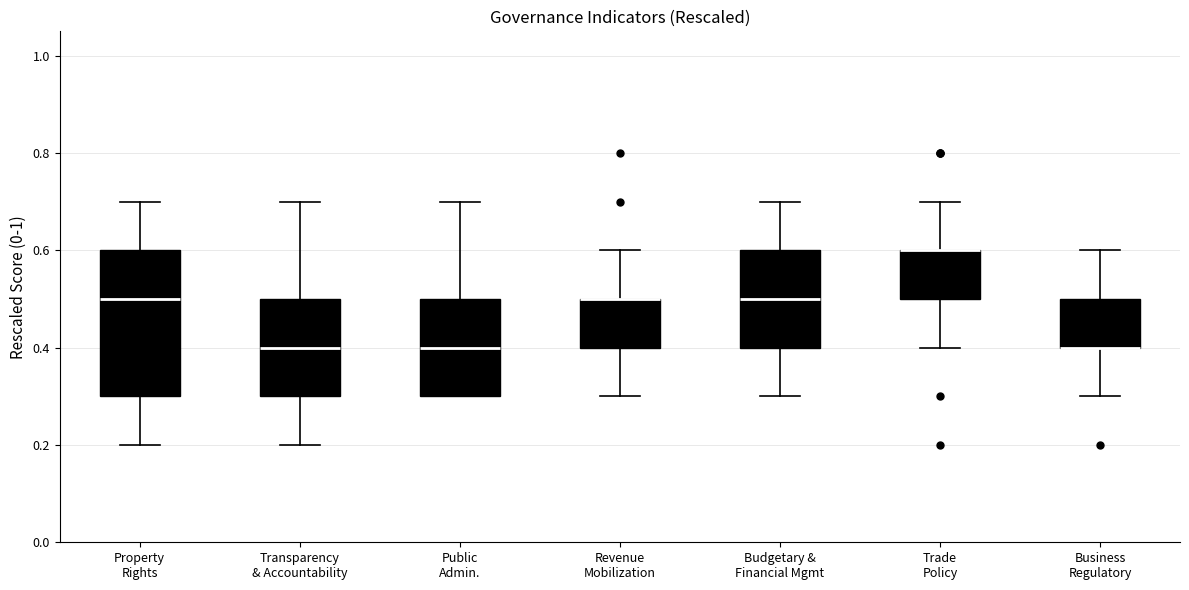

Reading left to right, transcribe this box plot: for each box, give where its median line is, the range the box spans, and where its two whiskers end, as read against the y-axis. The values are not printed on the chart, so give them approximately, as read against the axis.

Property Rights: median 0.5, box 0.3 to 0.6, whiskers 0.2 to 0.7
Transparency & Accountability: median 0.4, box 0.3 to 0.5, whiskers 0.2 to 0.7
Public Admin.: median 0.4, box 0.3 to 0.5, whiskers 0.3 to 0.7
Revenue Mobilization: median 0.5 (drawn on the box's upper edge), box 0.4 to 0.5, whiskers 0.3 to 0.6
Budgetary & Financial Mgmt: median 0.5, box 0.4 to 0.6, whiskers 0.3 to 0.7
Trade Policy: median 0.6 (drawn on the box's upper edge), box 0.5 to 0.6, whiskers 0.4 to 0.7
Business Regulatory: median 0.4 (drawn on the box's lower edge), box 0.4 to 0.5, whiskers 0.3 to 0.6